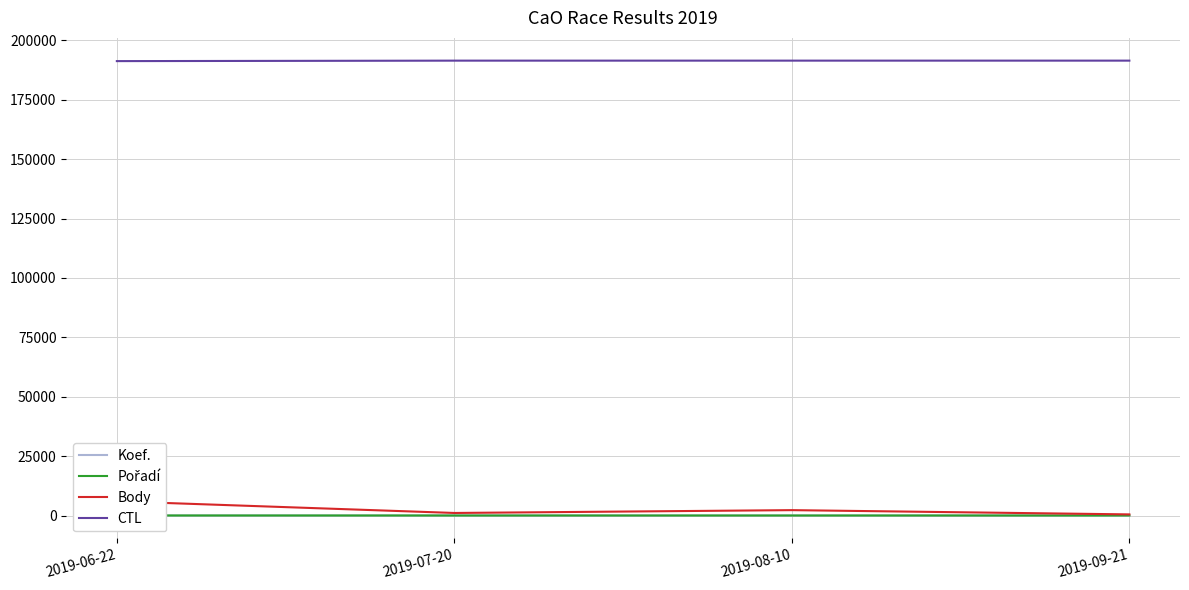

What is the spread (max minus min) of values at 2019-08-10?

191506